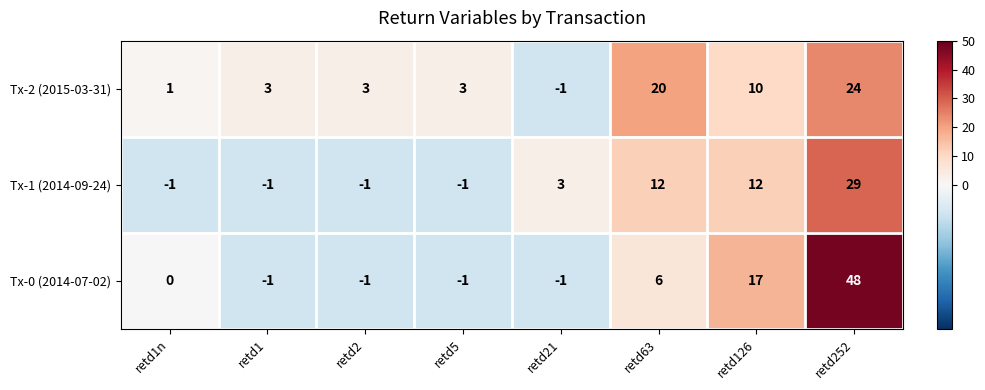

At how many categories does at least one series exceed 47?

1